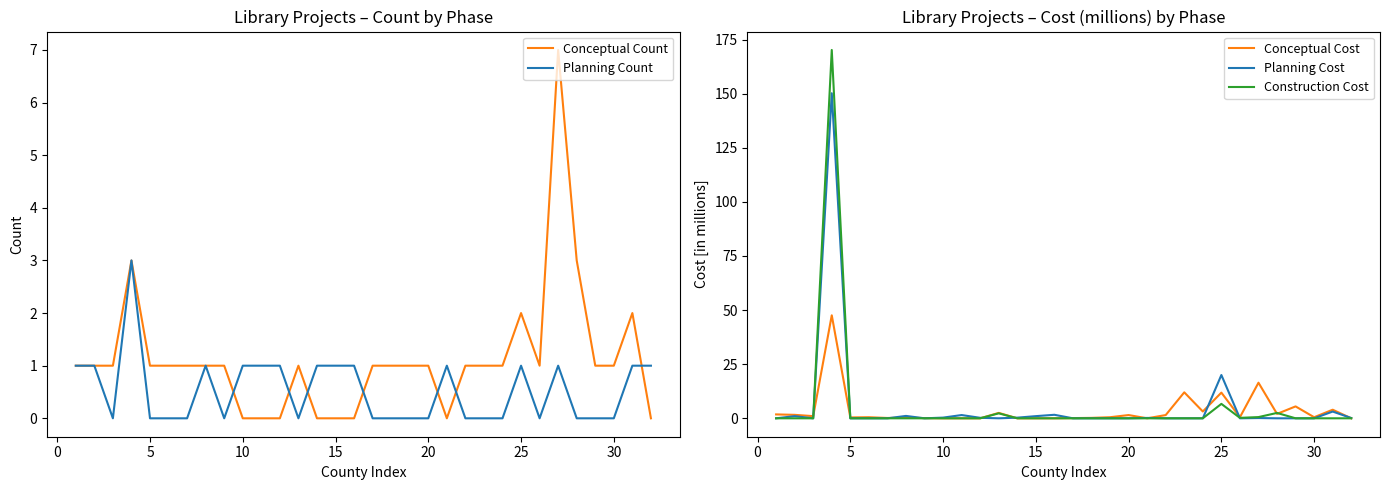

What is the maximum value for Construction Cost?

170.2